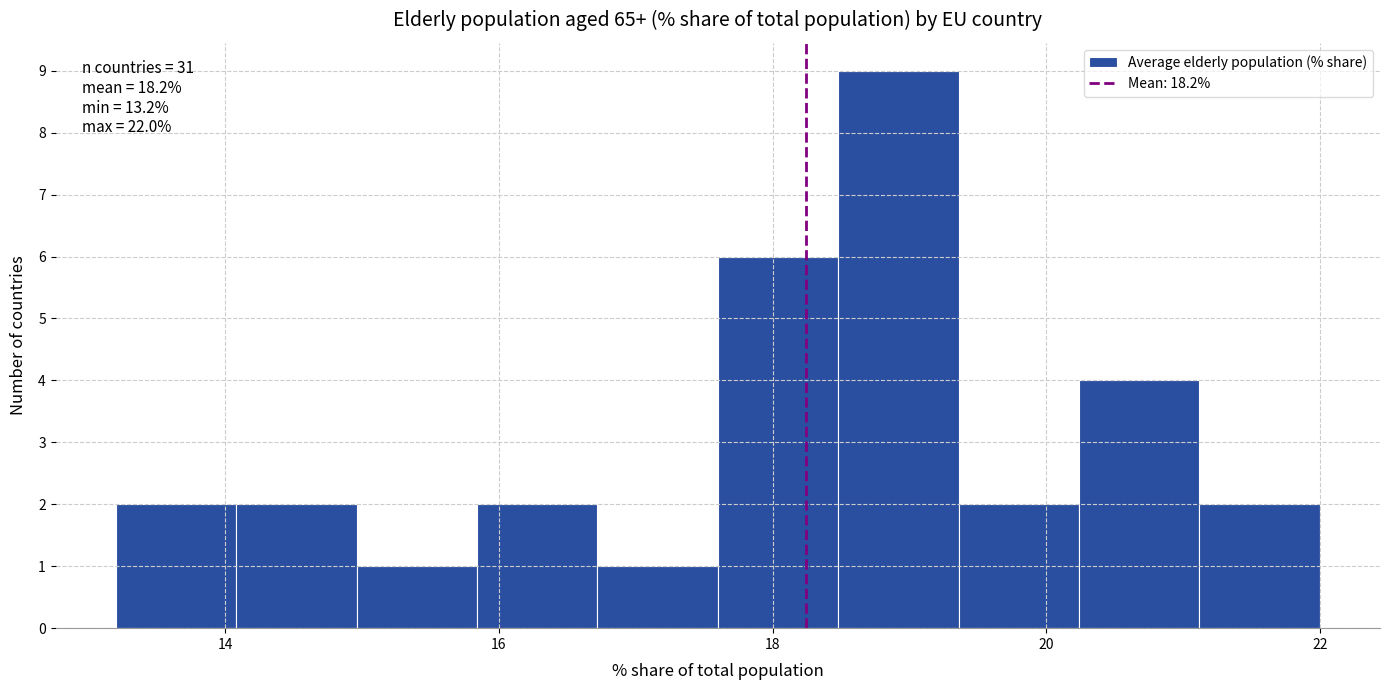

Which range on the x-axis has the tallest bar?

18.48 to 19.36